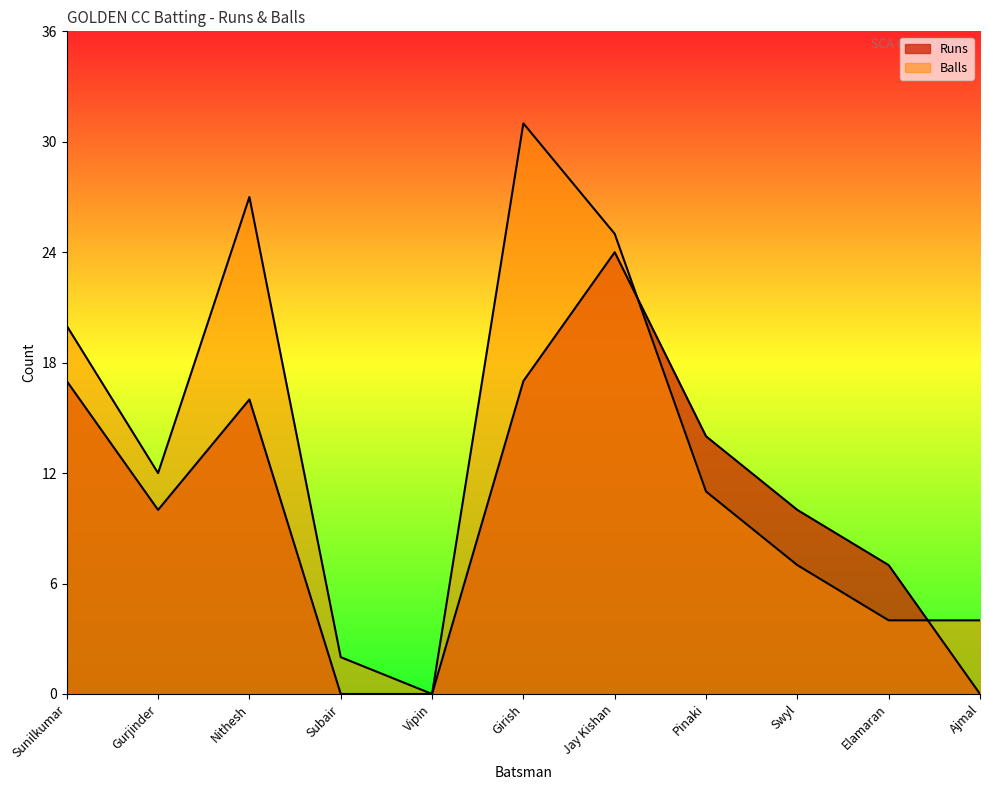

At which category does Balls reach its first local valley?

Gurjinder